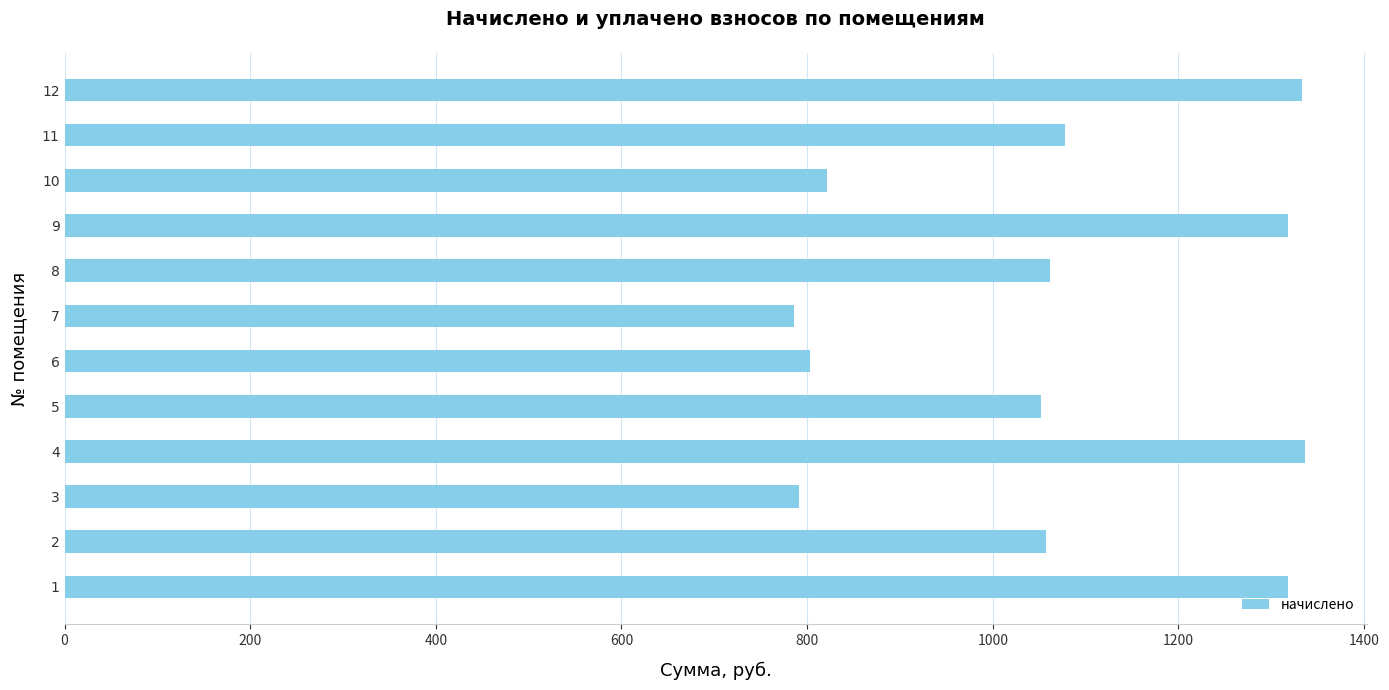

How many values are below 1062?

6